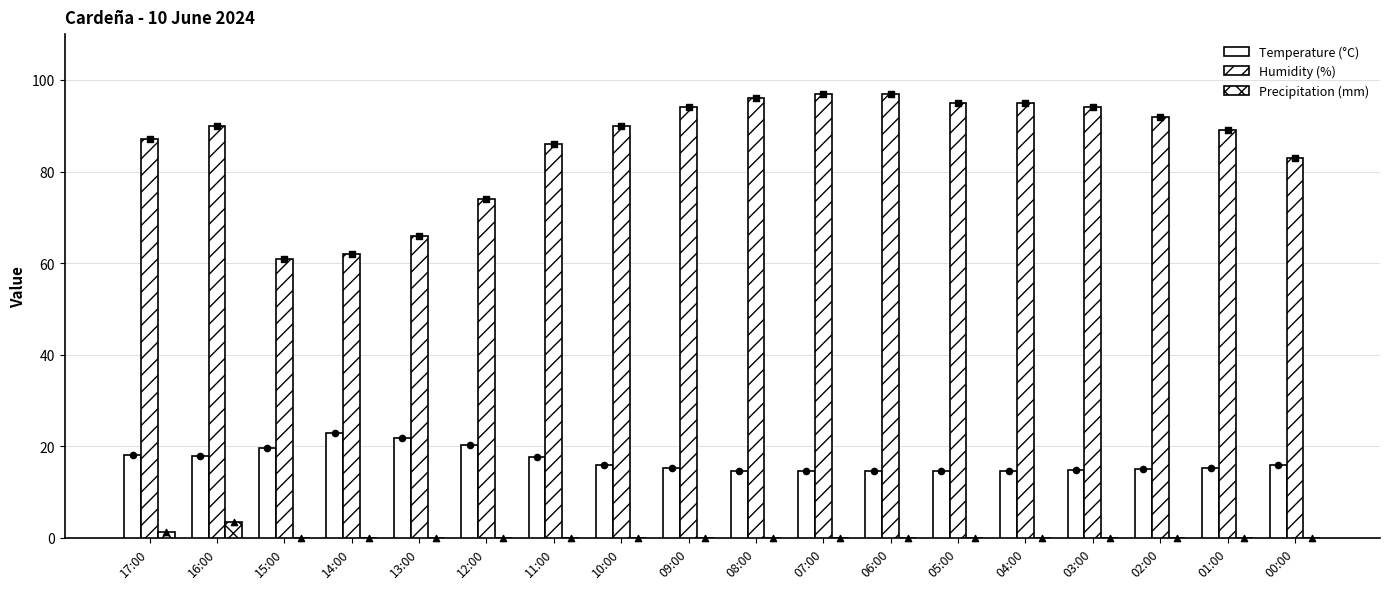

At which category is the sum across all series the highest?

07:00